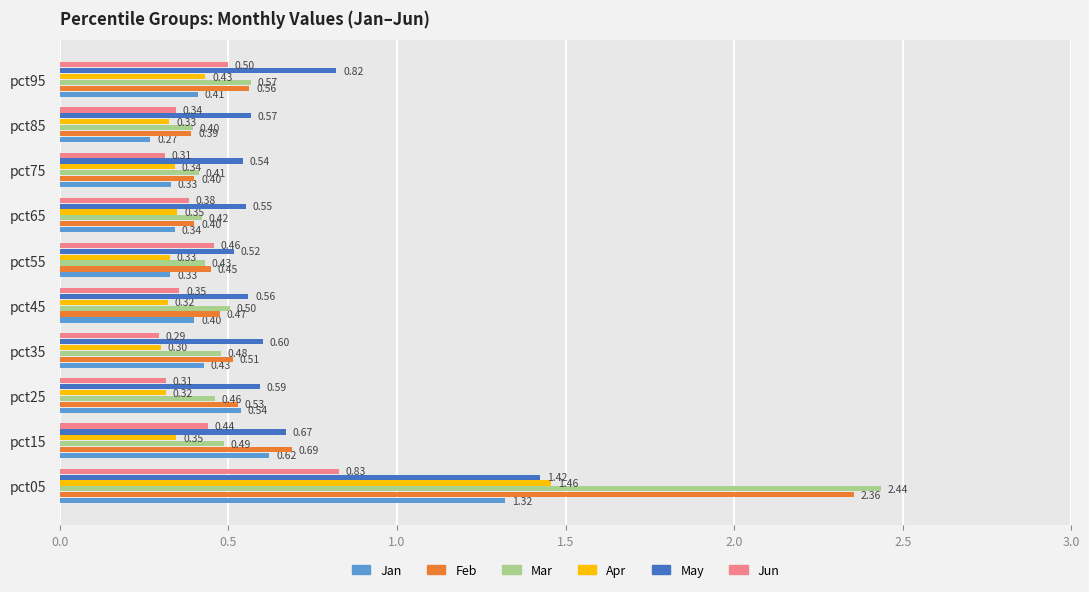

What is the difference between the May values at pct05 and pct95?

0.6